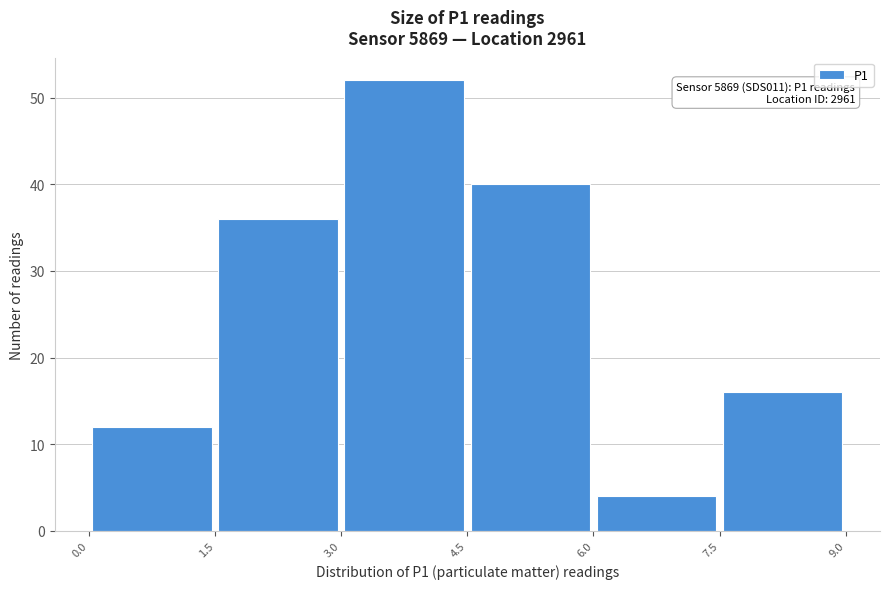

Which range on the x-axis has the tallest bar?

3.0 to 4.5